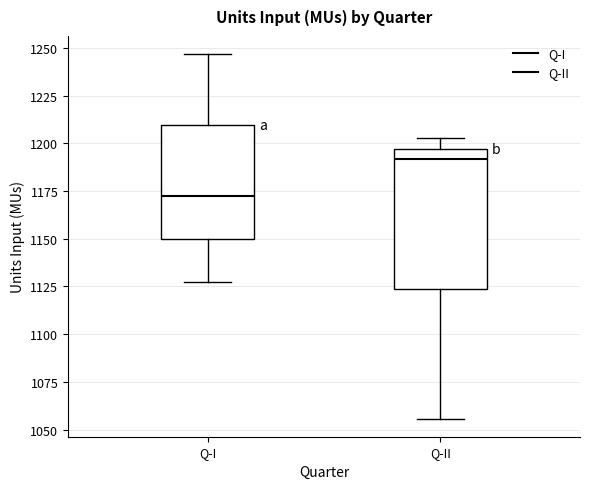

Reading left to right, transcribe this box plot: for each box, give where its median line is, the range the box spans, and where its two whiskers end, as read against the y-axis. The values are not printed on the chart, so give them approximately, as read against the axis.

Q-I: median 1175, box 1150 to 1210, whiskers 1125 to 1245
Q-II: median 1190, box 1125 to 1195, whiskers 1055 to 1205